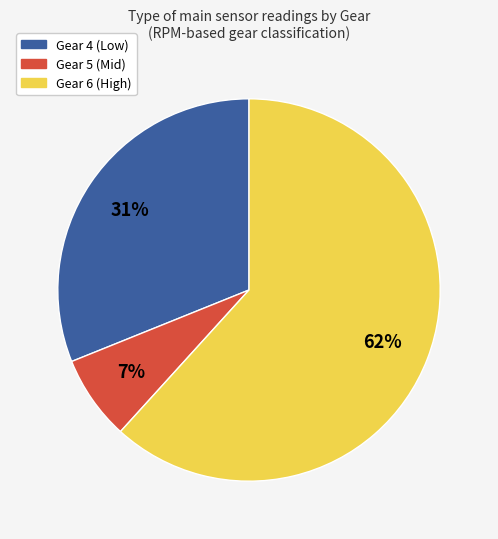

To the nearest percent, what is the difference between the largest and smallest slice percentages?

55%